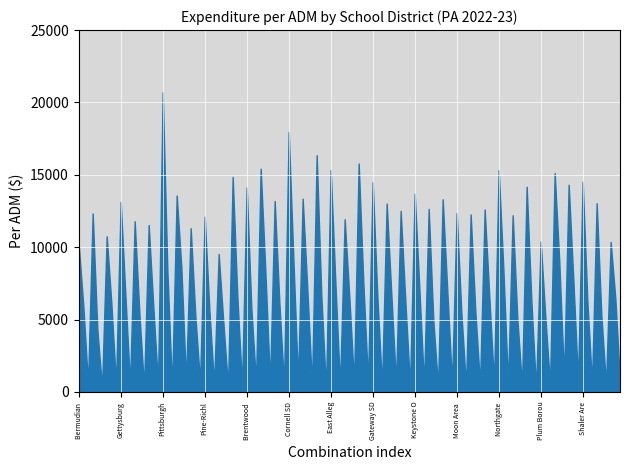

What is the maximum value shown in the chart?

20709.8